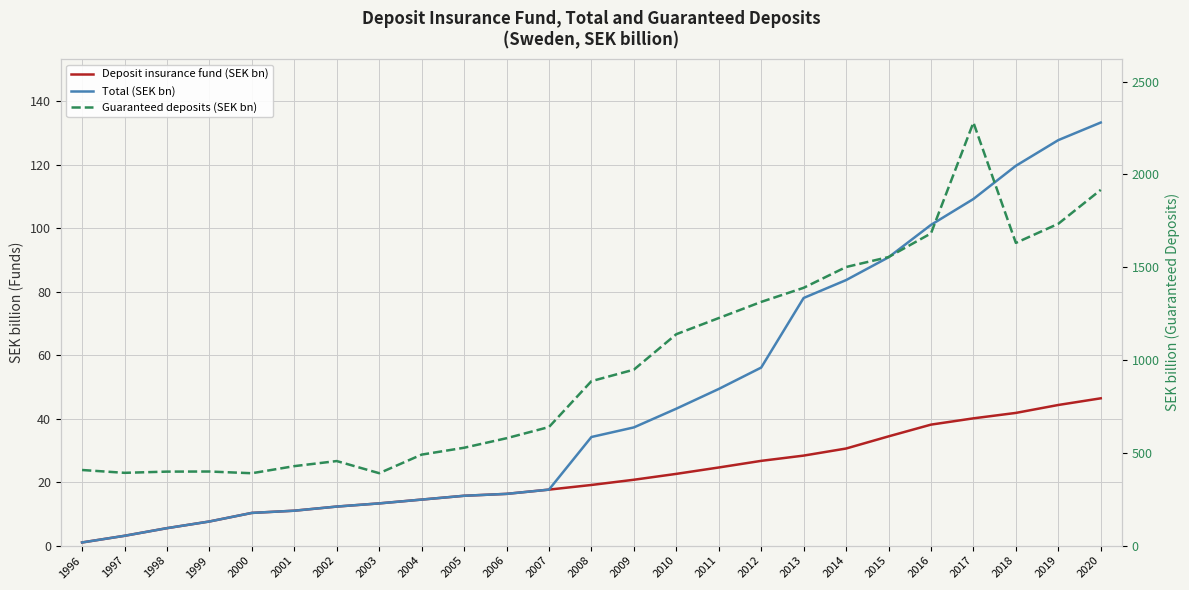

Is it true that Total (SEK bn) equals 190.1 at 2020?

False